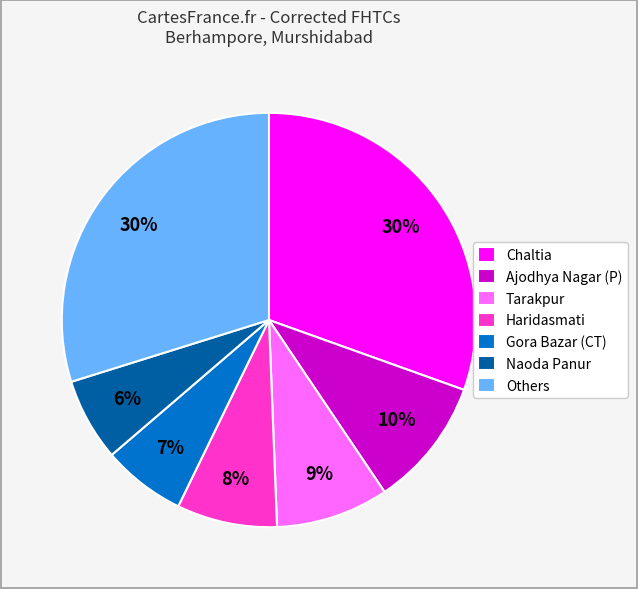

Does any single category account for the majority?

No